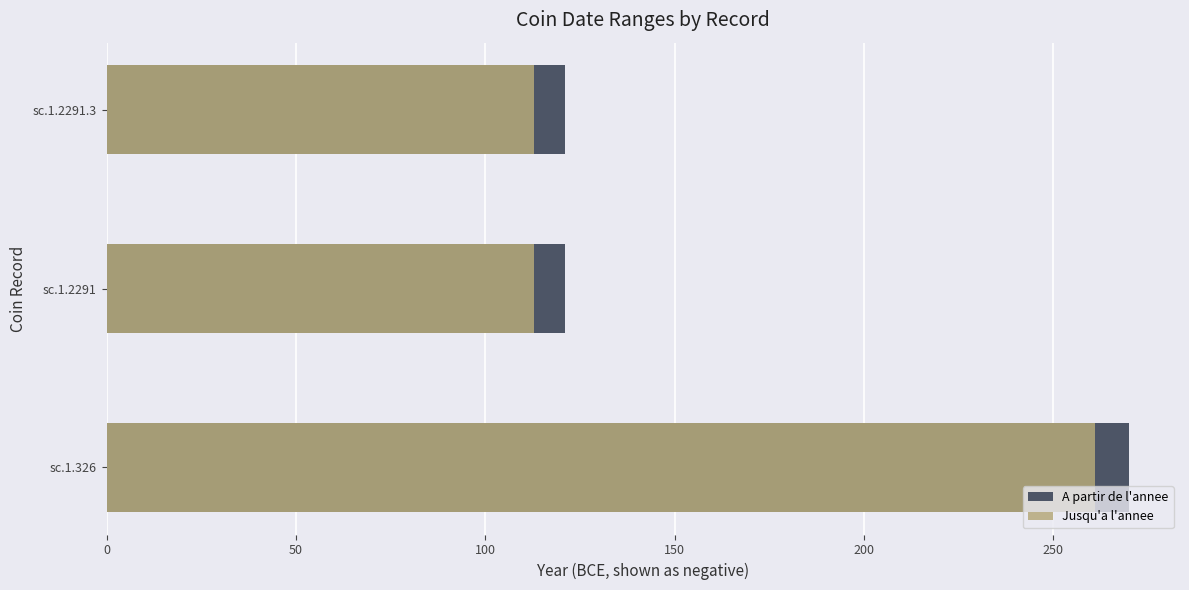

Which series changed the most between sc.1.326 and sc.1.2291.3?

A partir de l'annee